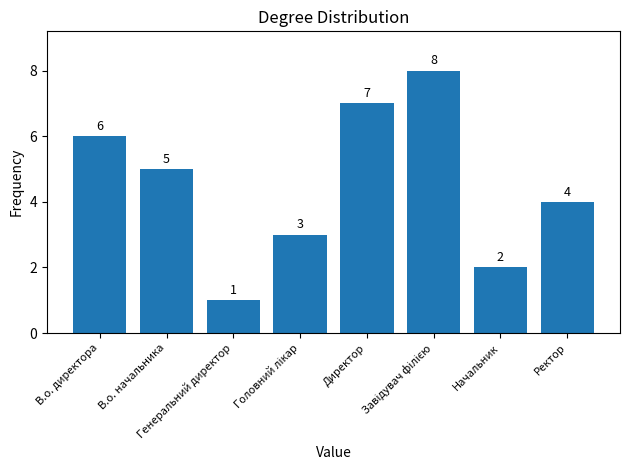

The chart shows a value of 5 at В.о. начальника. True or false?

True